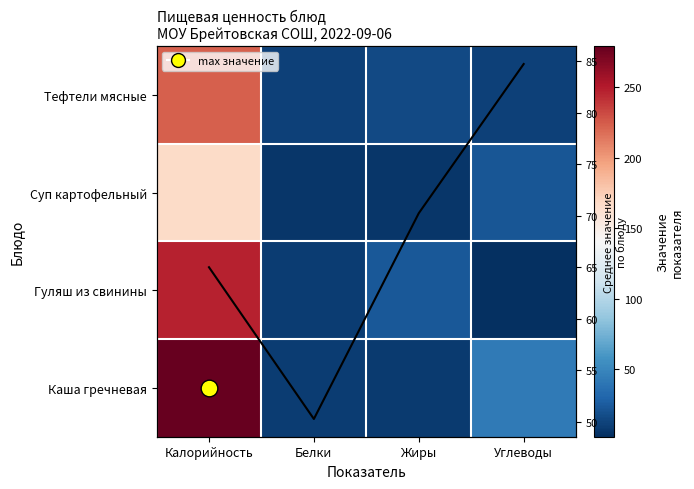

Is the value of Гуляш из свинины at Жиры greater than the value of Суп картофельный at Калорийность?

No